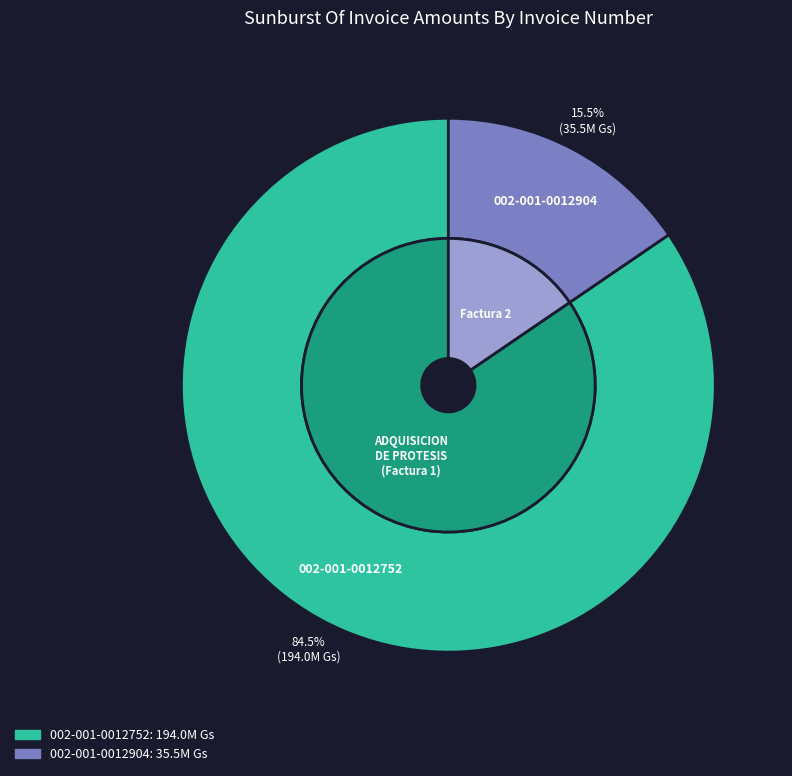

Is there any slice that represents more than half of the pie?

Yes